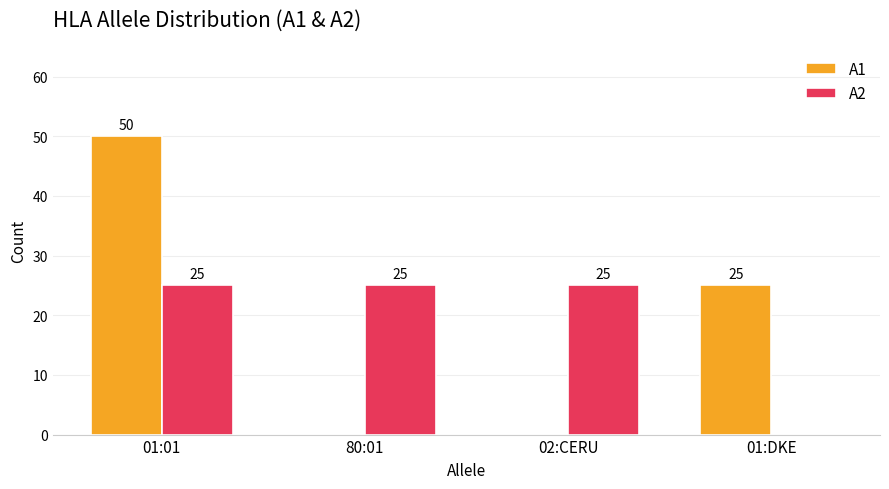

Is it true that A1 equals 25 at 01:DKE?

True